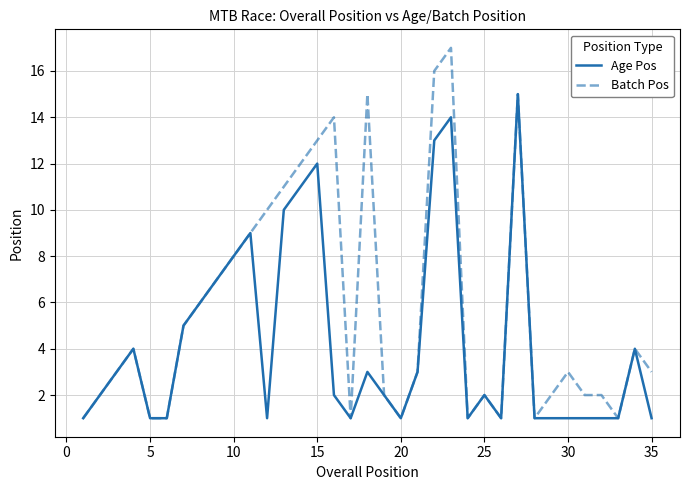

Which series has the largest total across all categories?

Batch Pos